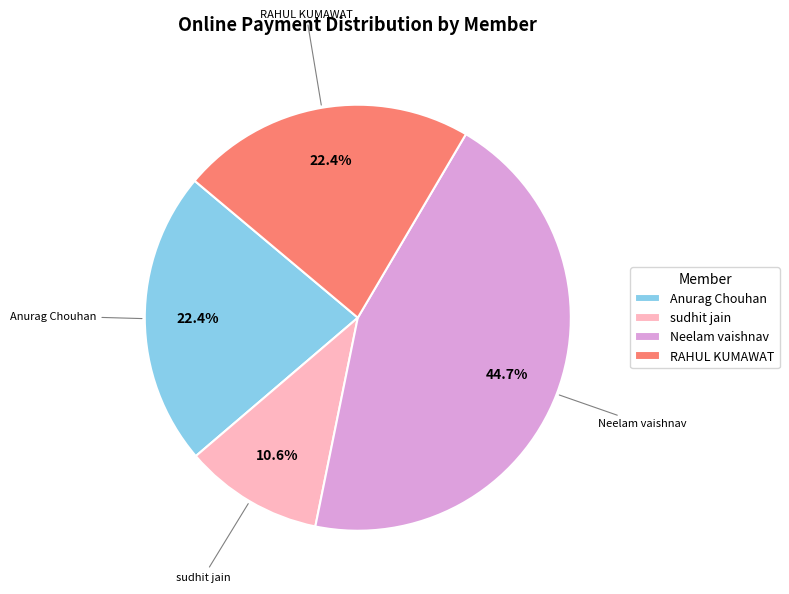

How much of the chart is everything except Neelam vaishnav?

55.3%